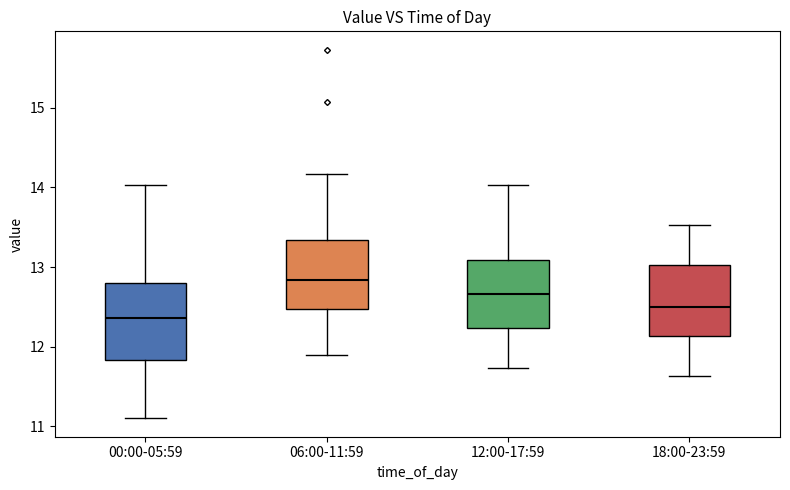

Which box has the lowest median line?

00:00-05:59